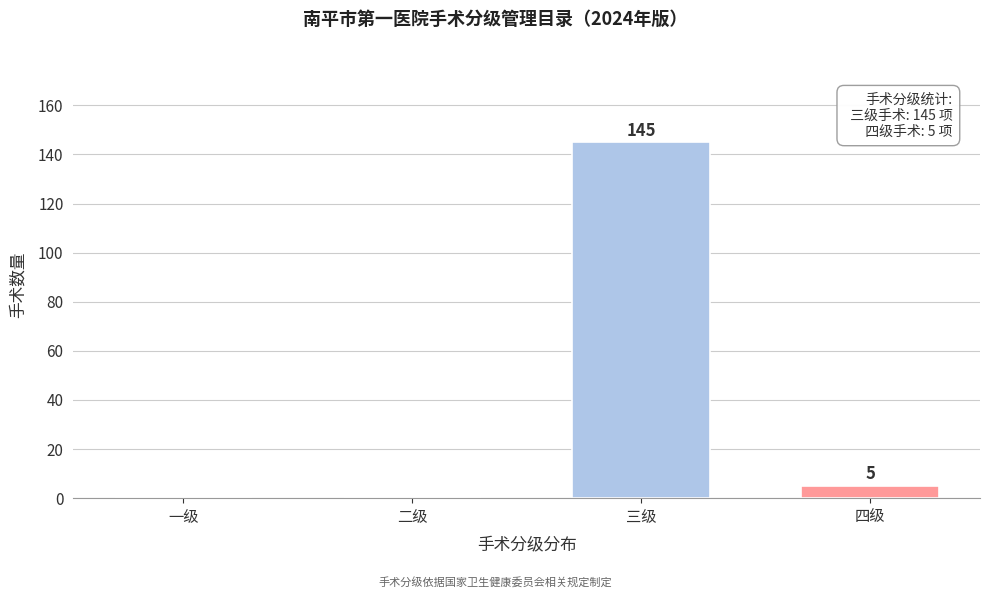

Reading left to right, transcribe all the data shown in this chart.

一级=0	二级=0	三级=145	四级=5